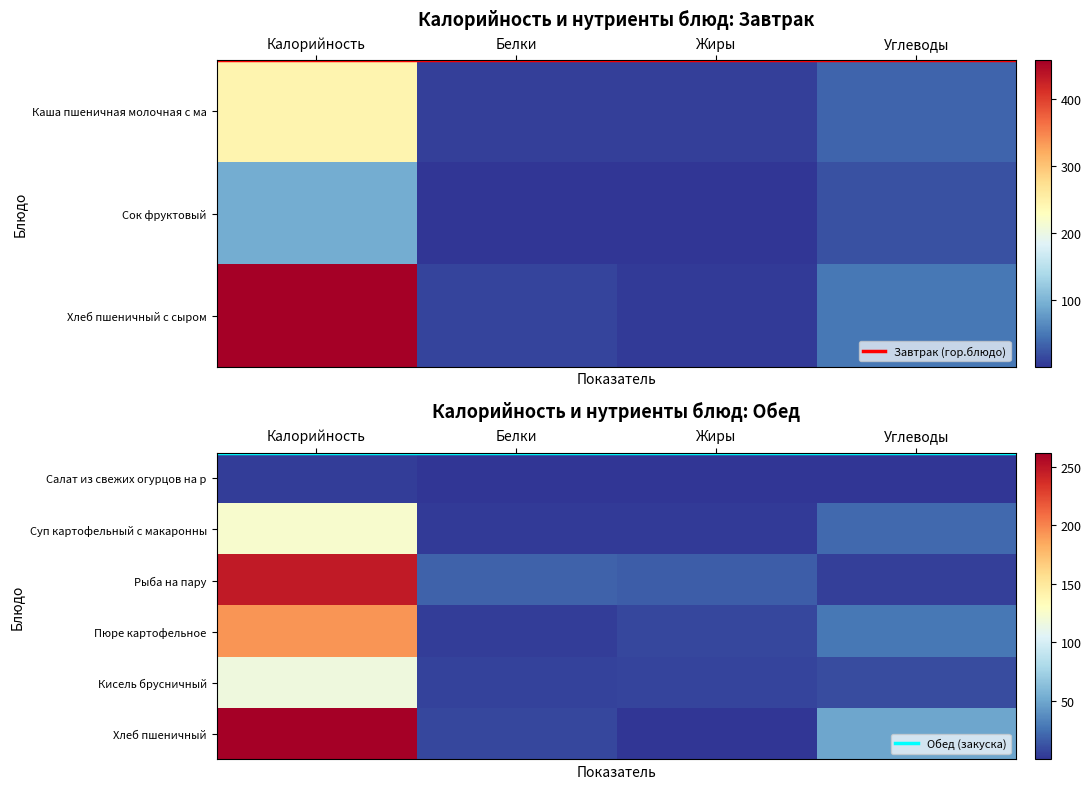

What is the maximum value shown in the chart?

457.3